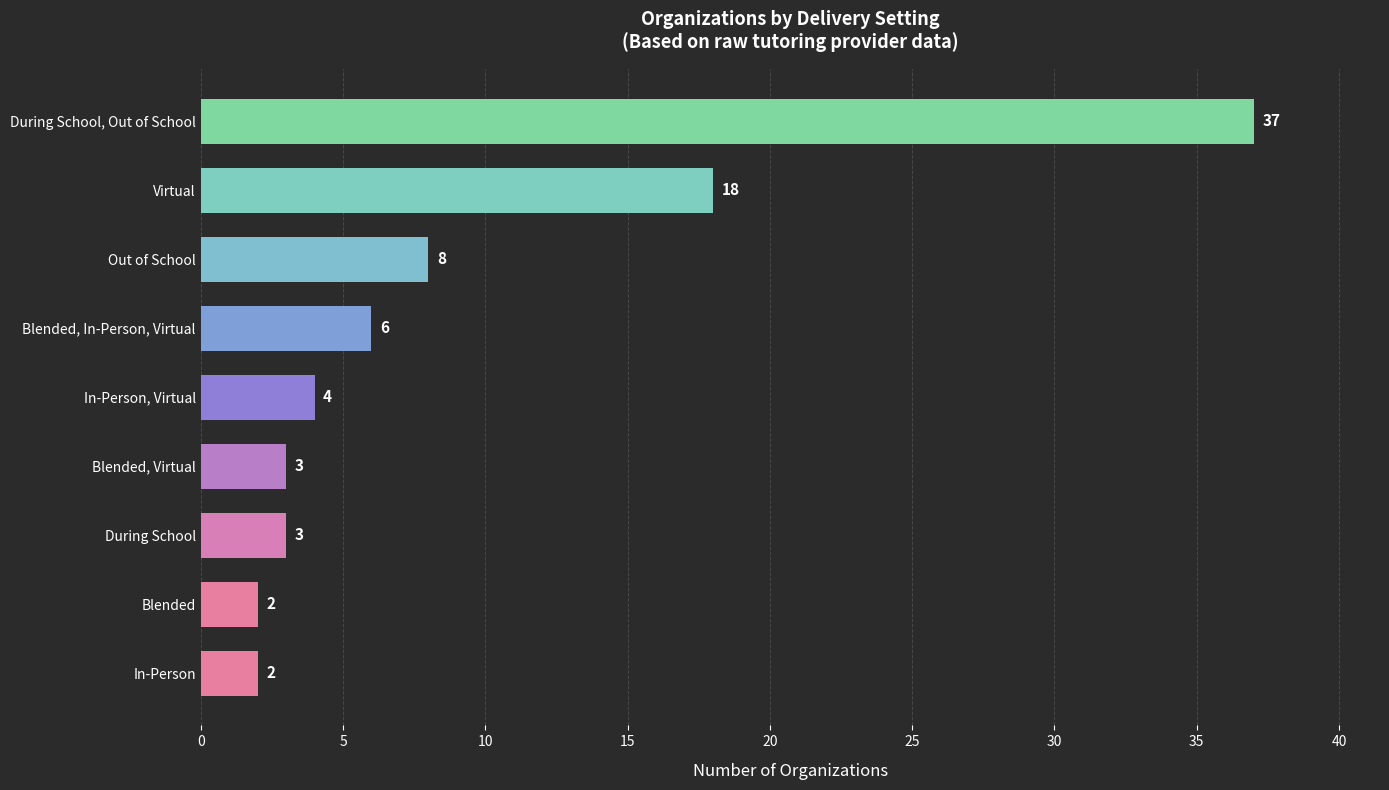

How many bars are there in total?

9